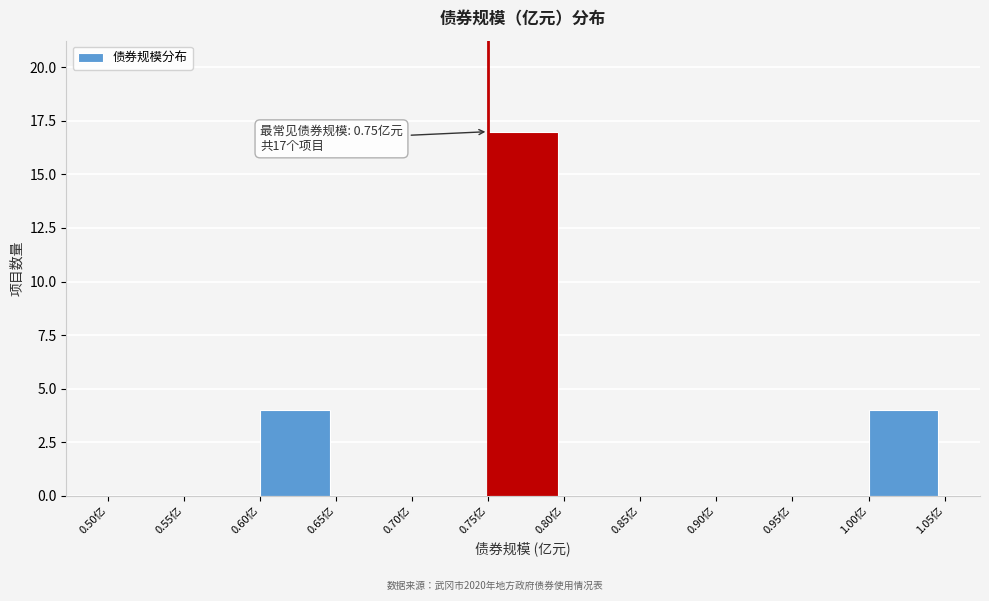

Which range on the x-axis has the tallest bar?

0.75 to 0.80